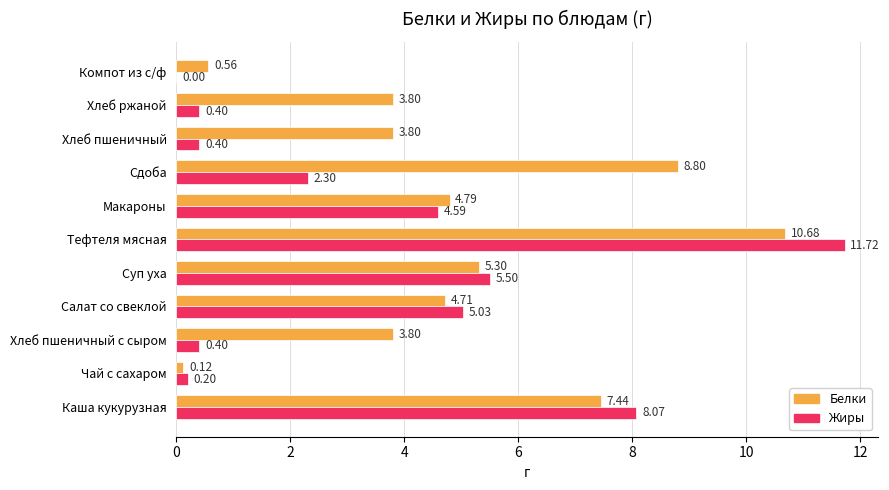

What is the sum of the Жиры values at Чай с сахаром and Макароны?

4.8